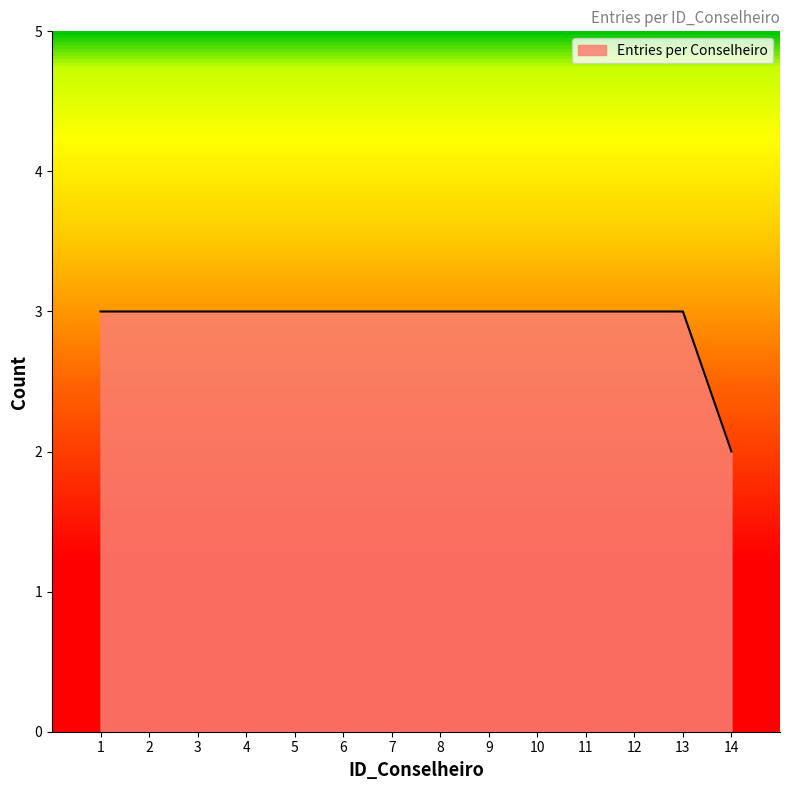

What is the sum of all values?

41